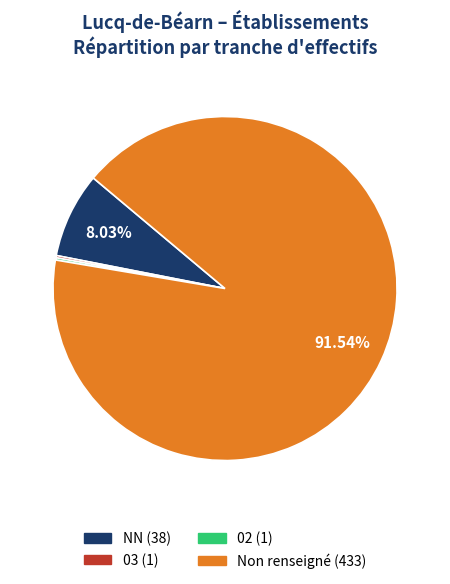

Is there a majority slice in this chart?

Yes